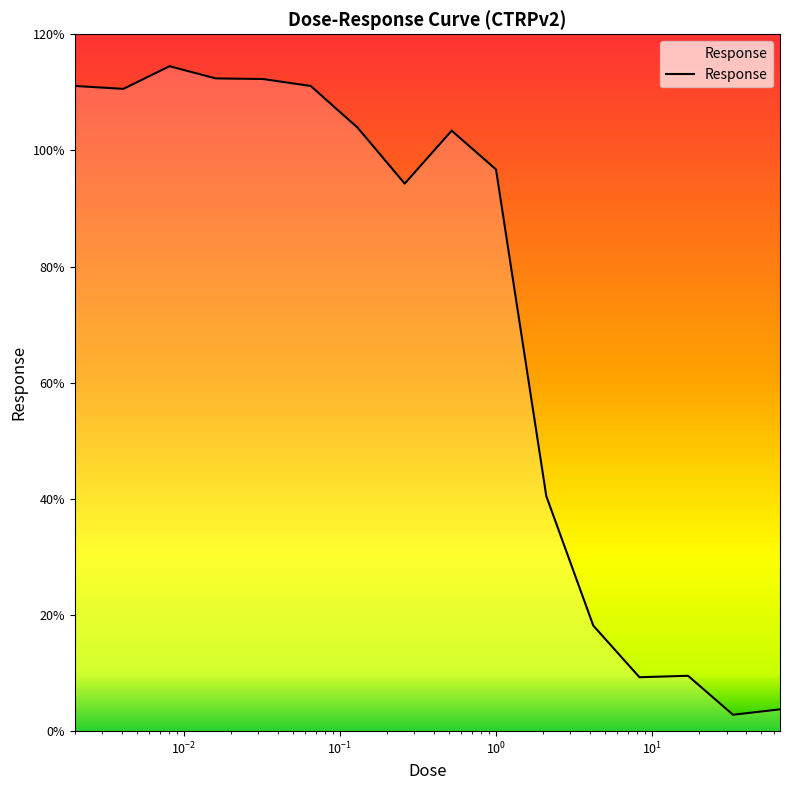

What is the difference between the maximum and minimum values?

111.7